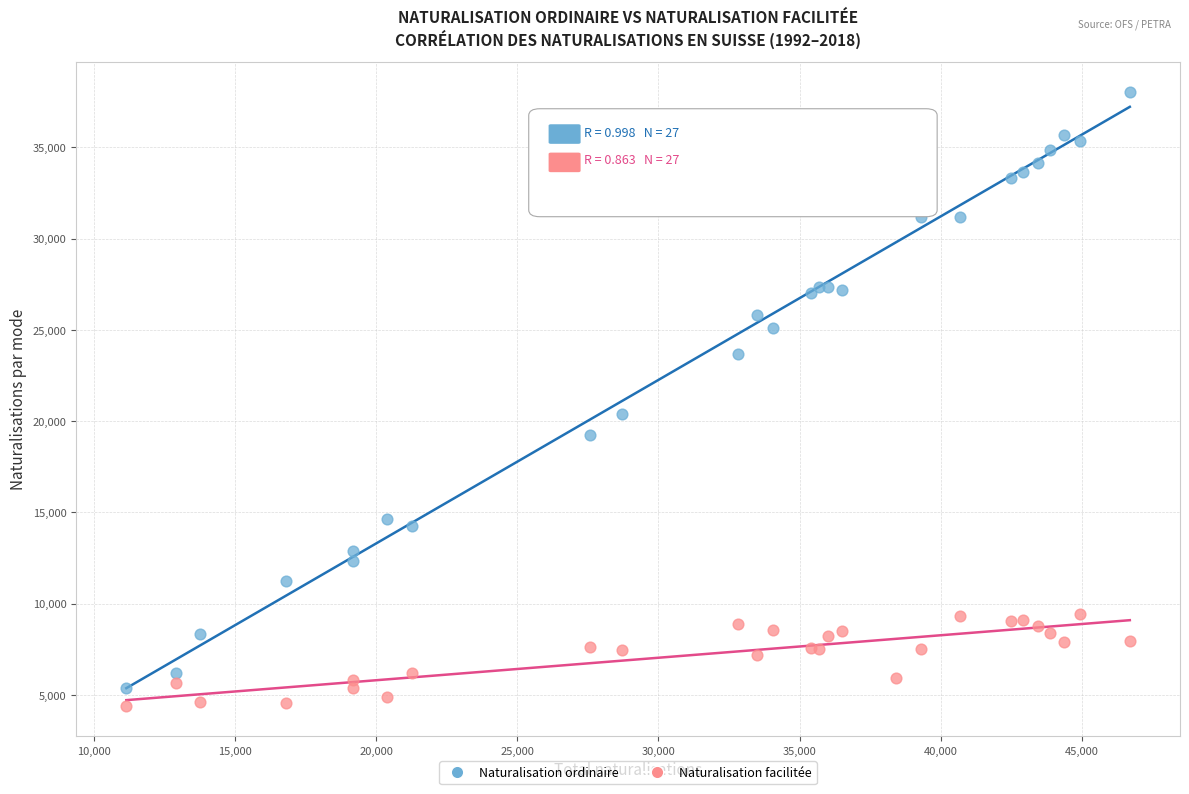

What are all the series names shown in the legend?

Naturalisation ordinaire, Naturalisation facilitée